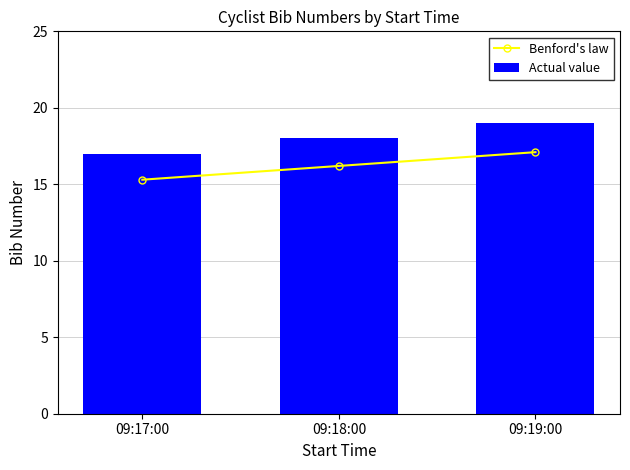

What is the label of the 1st bar from the left?

09:17:00